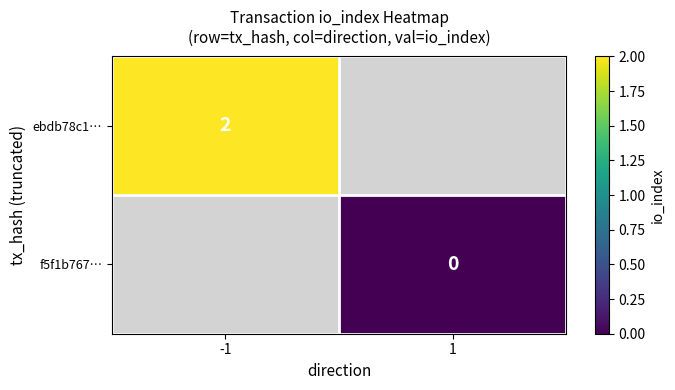

Which has a higher value, 1 or -1?

-1